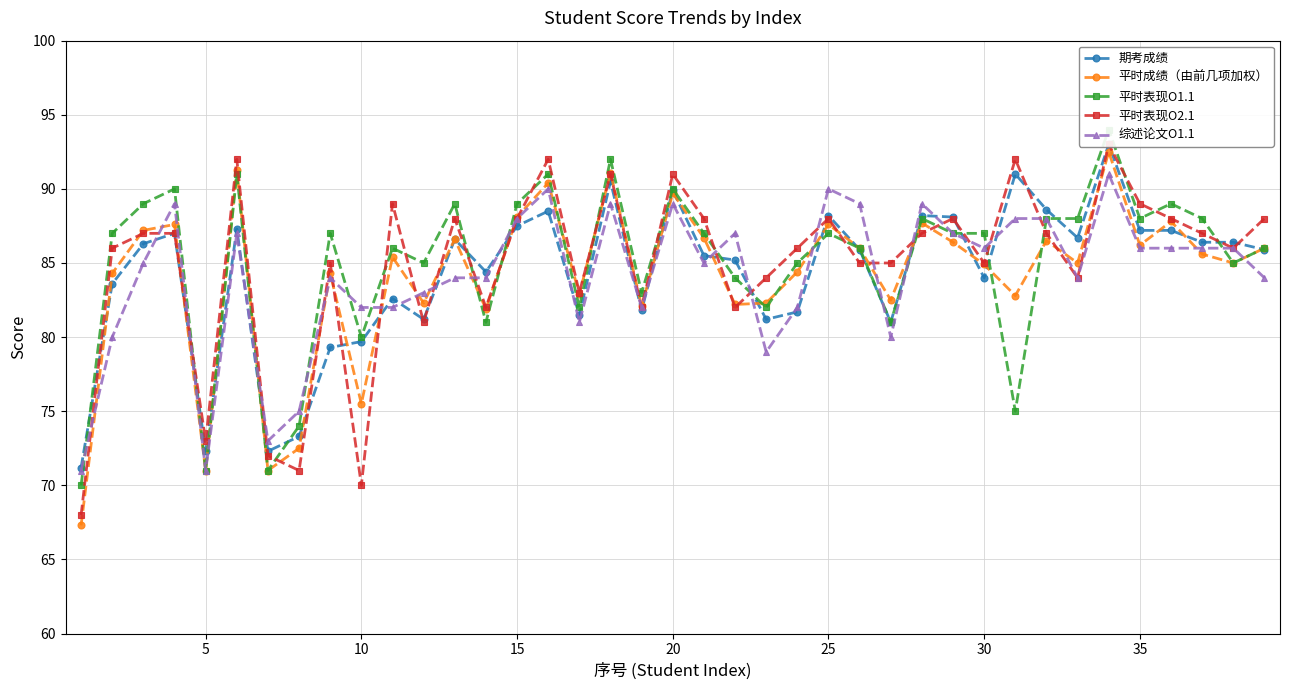

At which category does 综述论文O1.1 reach its first local valley?

5